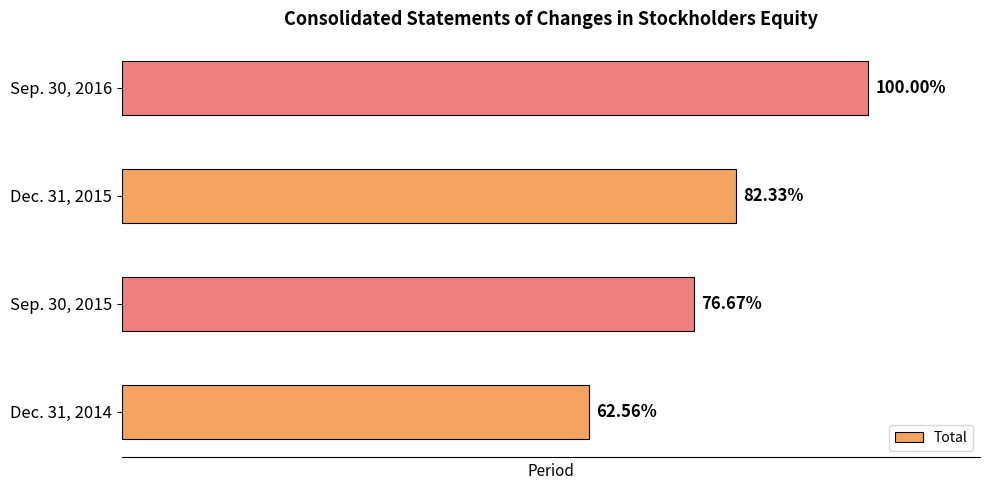

Does the chart contain any negative values?

No